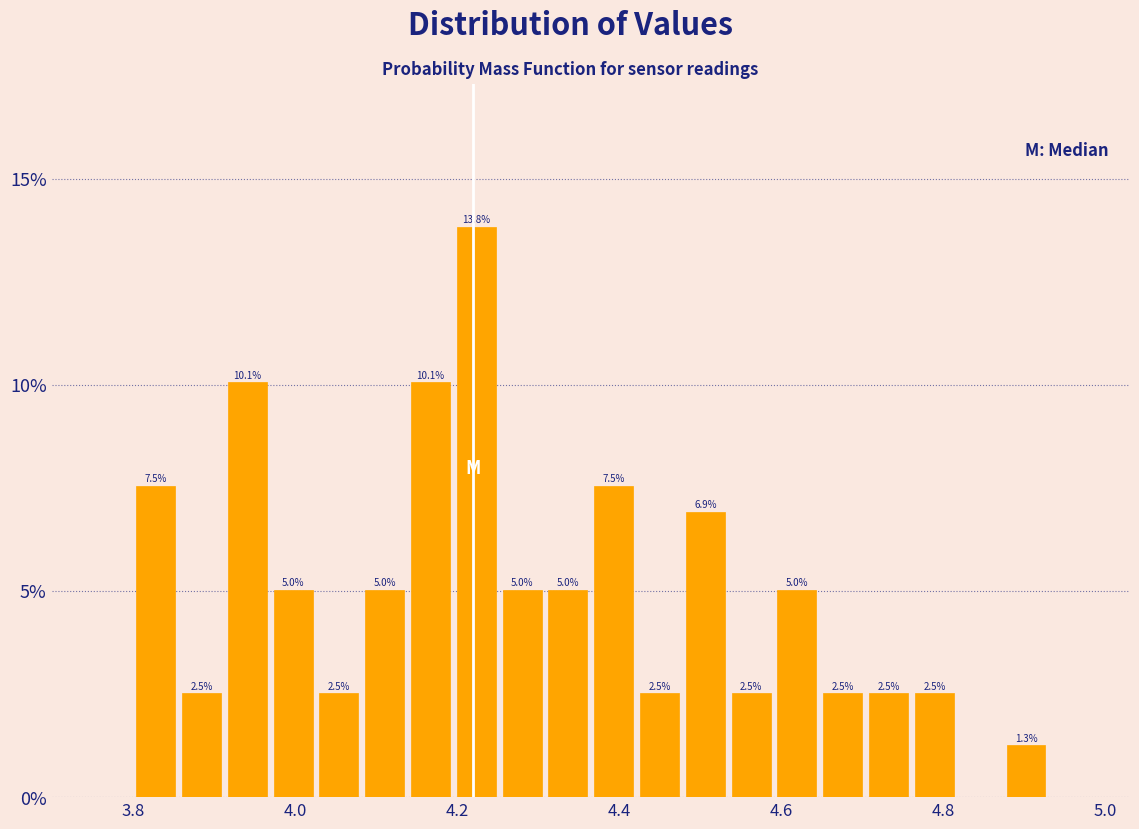

Read against the x-axis, roughly where is the centre of the tallest bar?

4.22